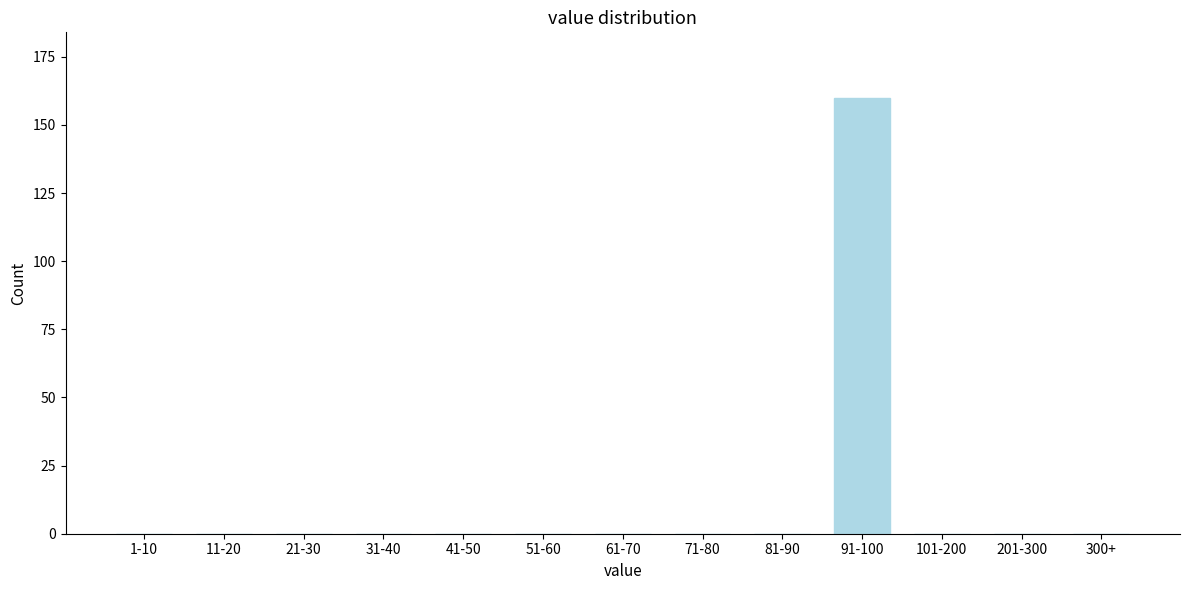

Reading right to left, transcribe all the data shown in this chart.

300+=0	201-300=0	101-200=0	91-100=160	81-90=0	71-80=0	61-70=0	51-60=0	41-50=0	31-40=0	21-30=0	11-20=0	1-10=0